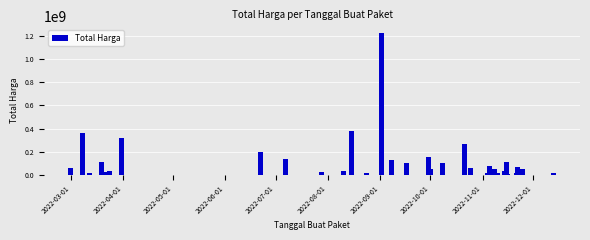

Are the bars grouped side by side (vs. stacked)?

No